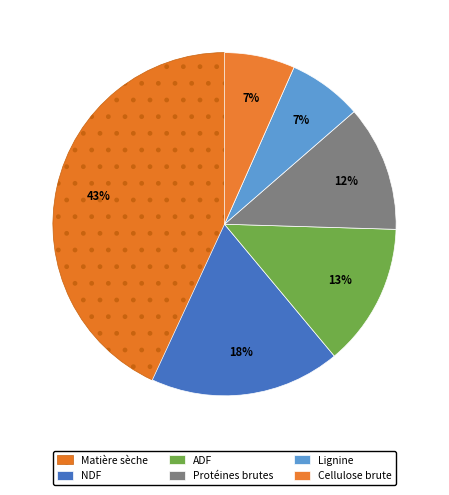

How many slices are in this pie chart?

6